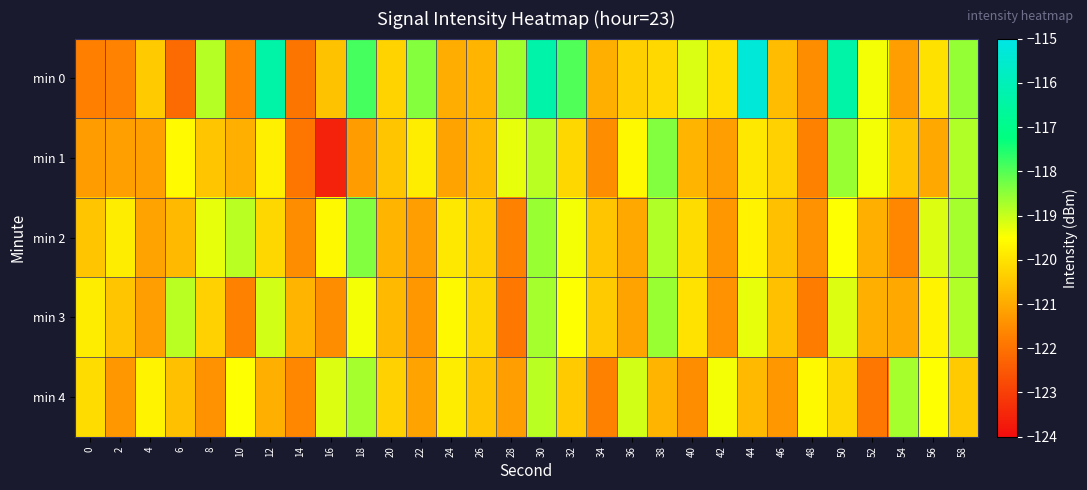

What is the spread (max minus min) of values at 38?

2.4